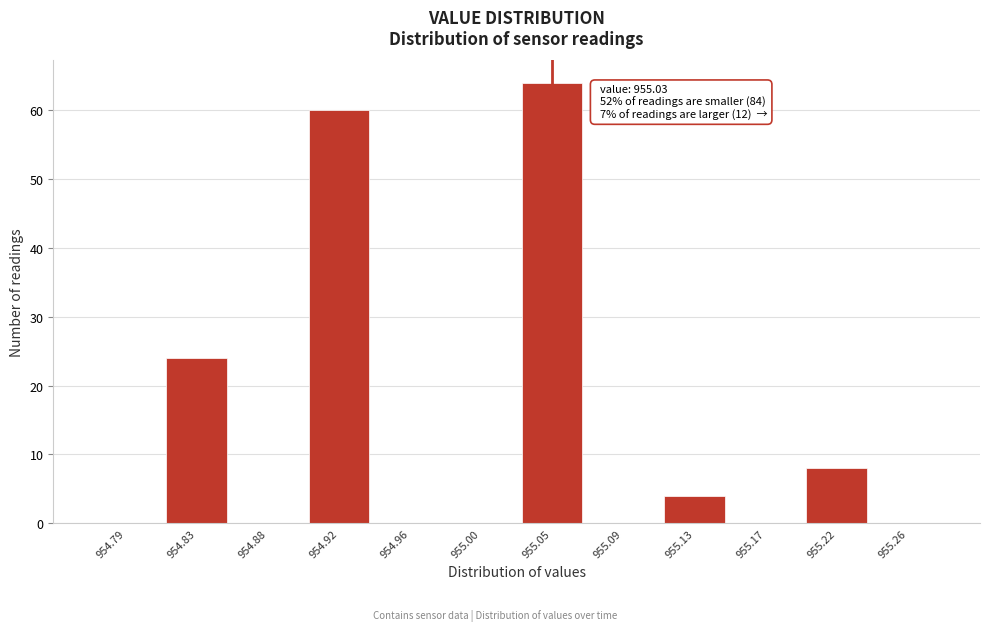

Reading left to right, transcribe all the data shown in this chart.

954.79=0	954.83=24	954.88=0	954.92=60	954.96=0	955.00=0	955.05=64	955.09=0	955.13=4	955.17=0	955.22=8	955.26=0